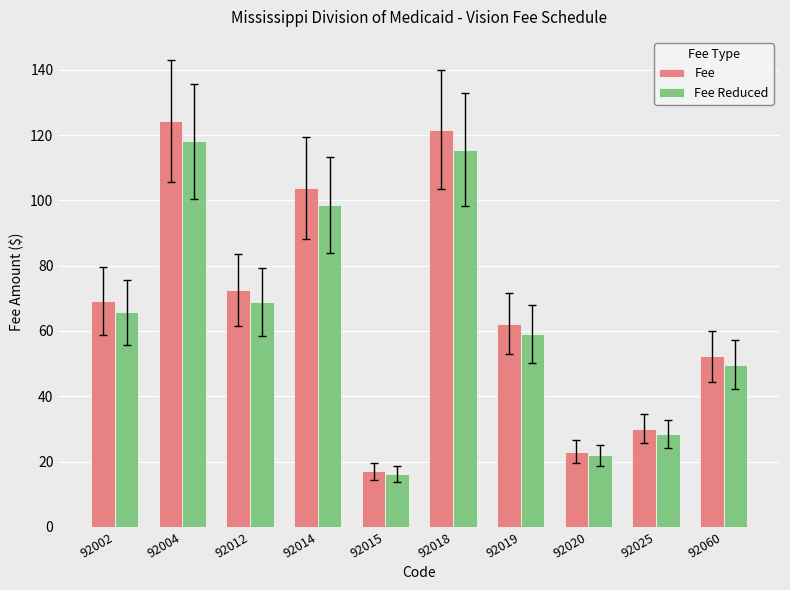

List the series in order of their peak value, highest first.

Fee, Fee Reduced